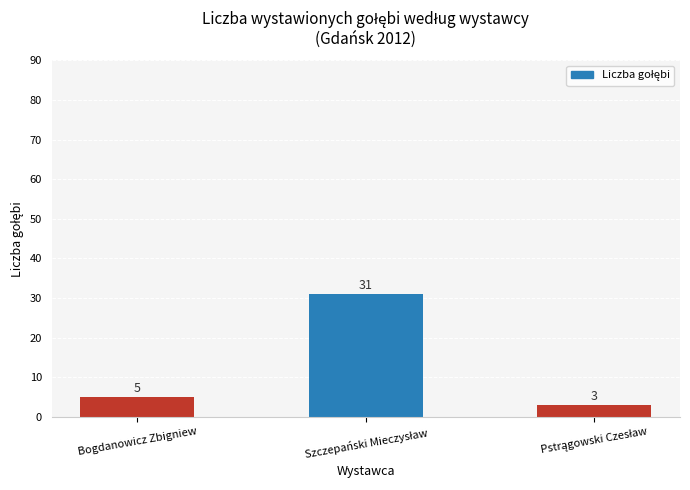

What is the greatest value displayed?

31